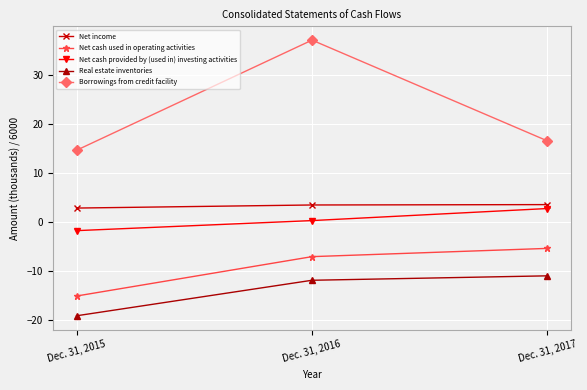

Does the chart have visible grid lines?

Yes